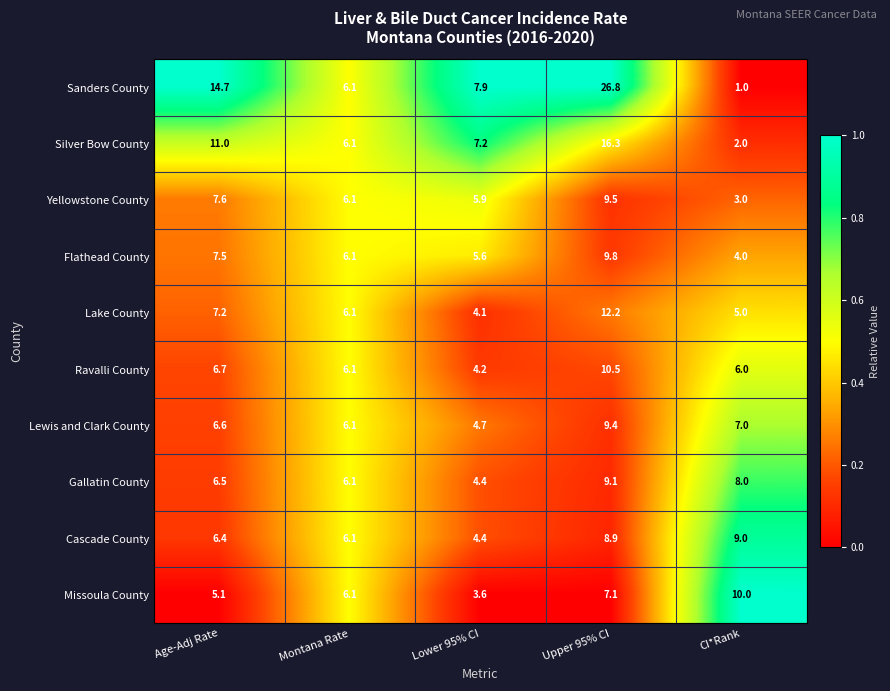

At which label does Yellowstone County reach its minimum?

CI*Rank